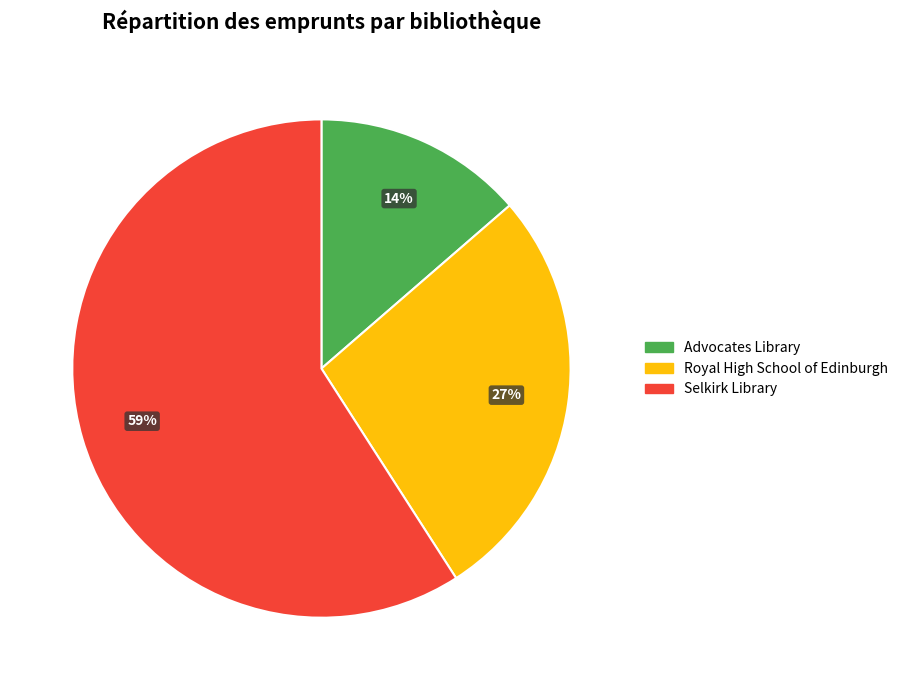

What is the ratio of the value at Selkirk Library to the value at Royal High School of Edinburgh?

2.2